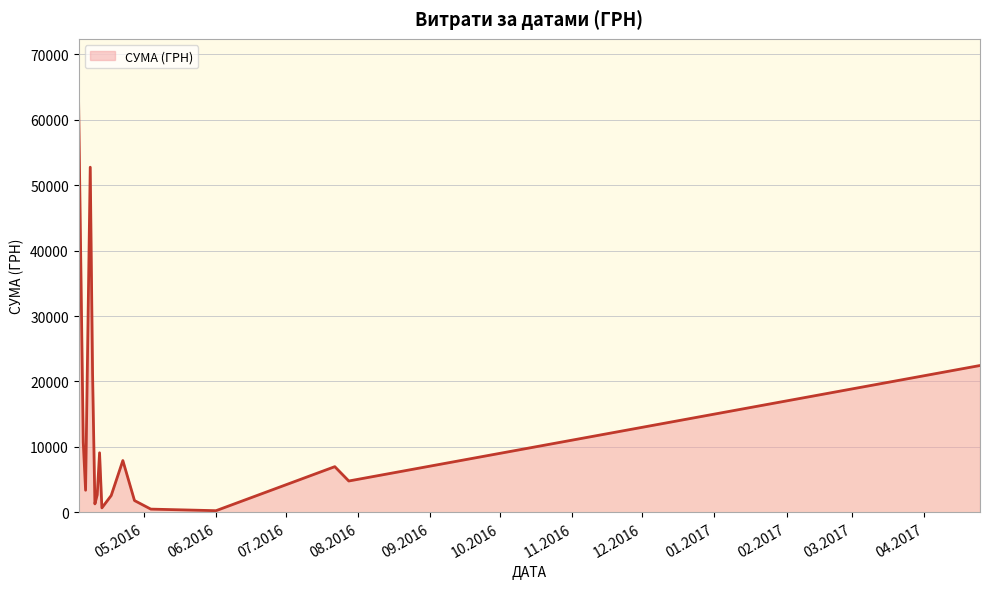

What is the maximum value shown in the chart?

62906.0